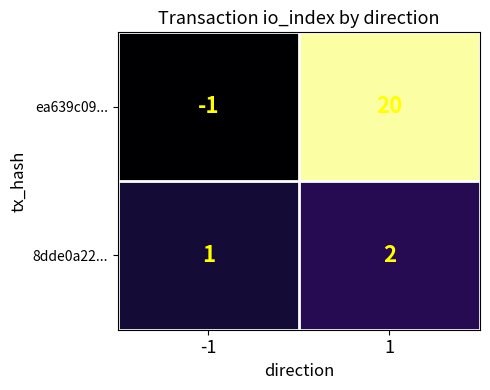

Rank the series by their maximum value, from lowest to highest.

8dde0a22..., ea639c09...